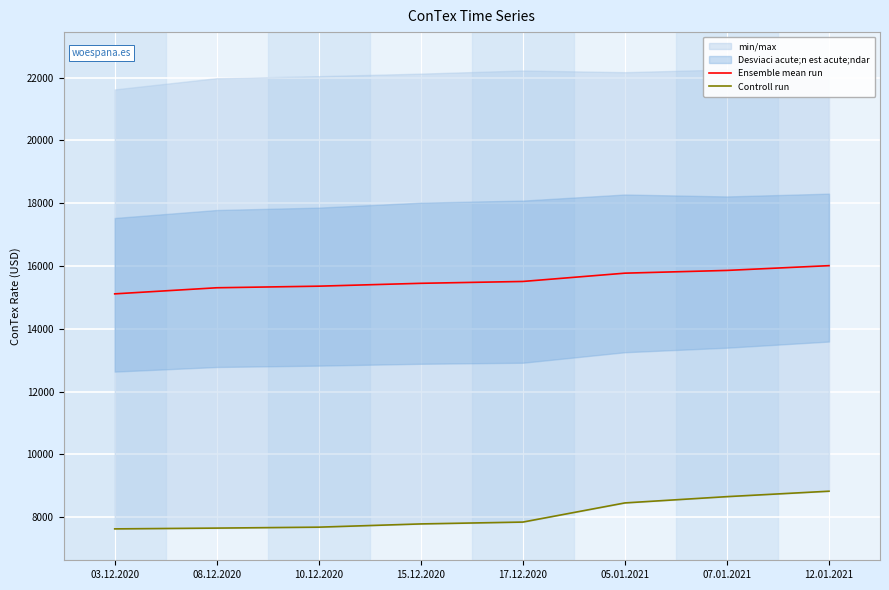

What is the approximate value of Ensemble mean run at 17.12.2020?

15507.8